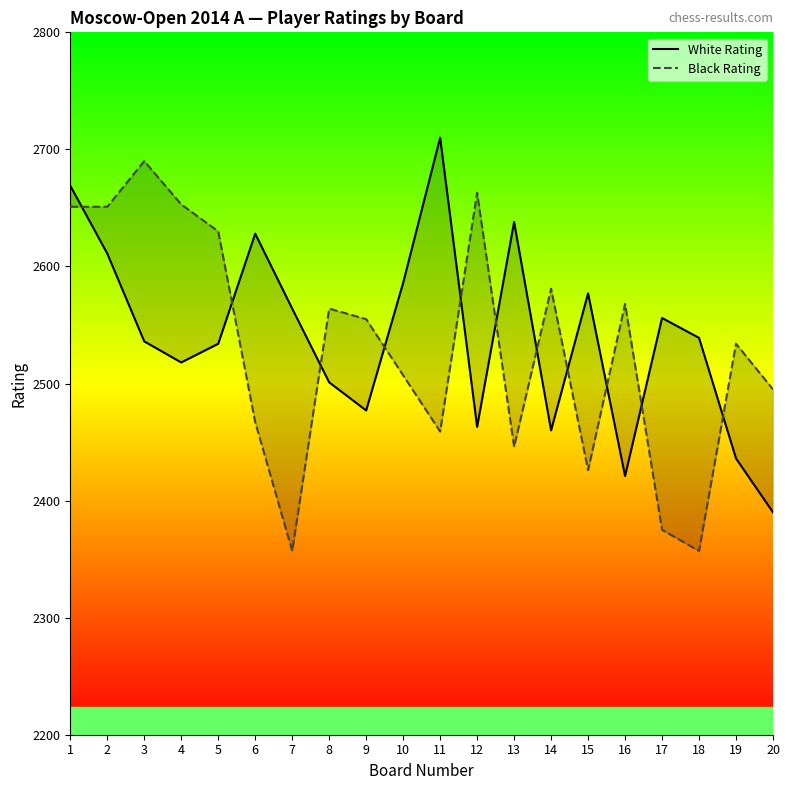

True or false: Black Rating has a value of 3380 at 18.

False